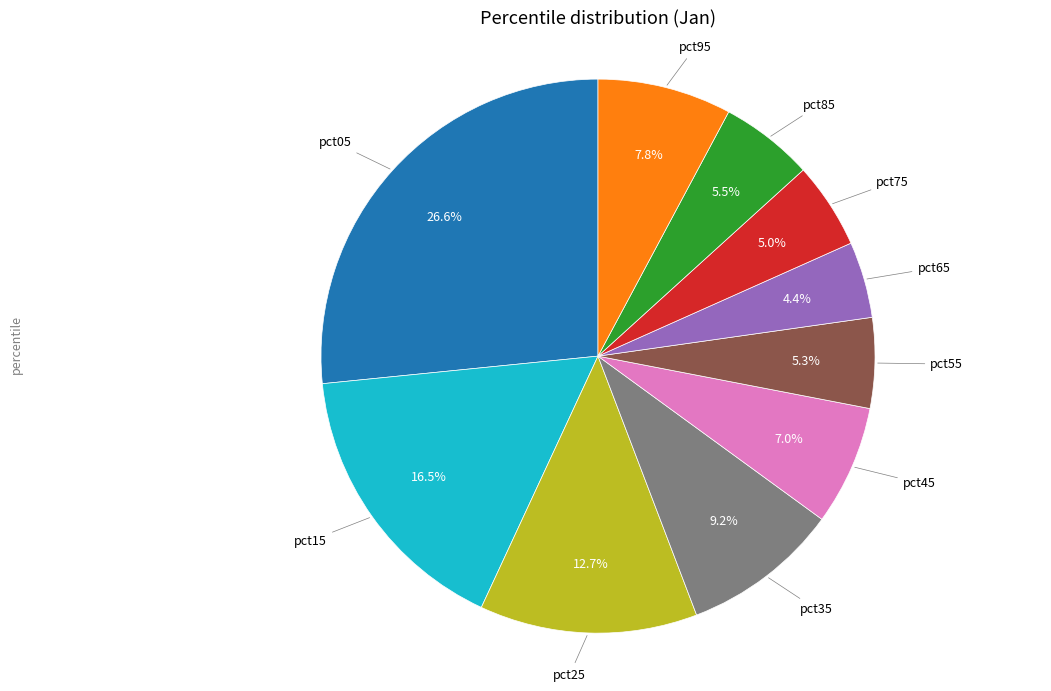

Is there a majority slice in this chart?

No